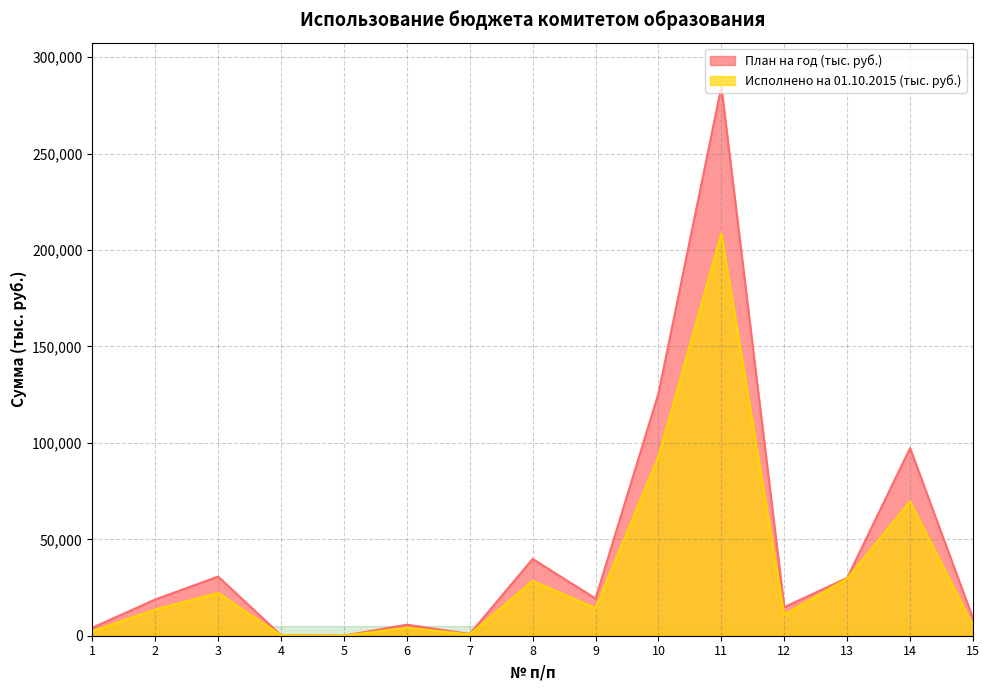

What is the value of the Исполнено на 01.10.2015 (тыс. руб.) point at the 6th from the left?

4125.1